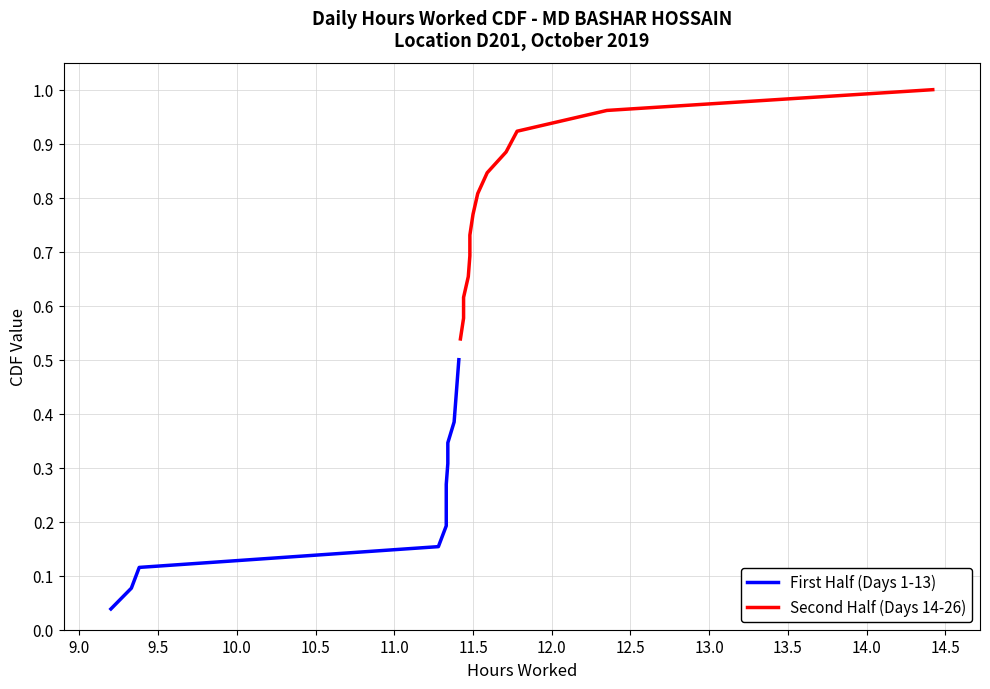

What are all the series names shown in the legend?

First Half (Days 1-13), Second Half (Days 14-26)